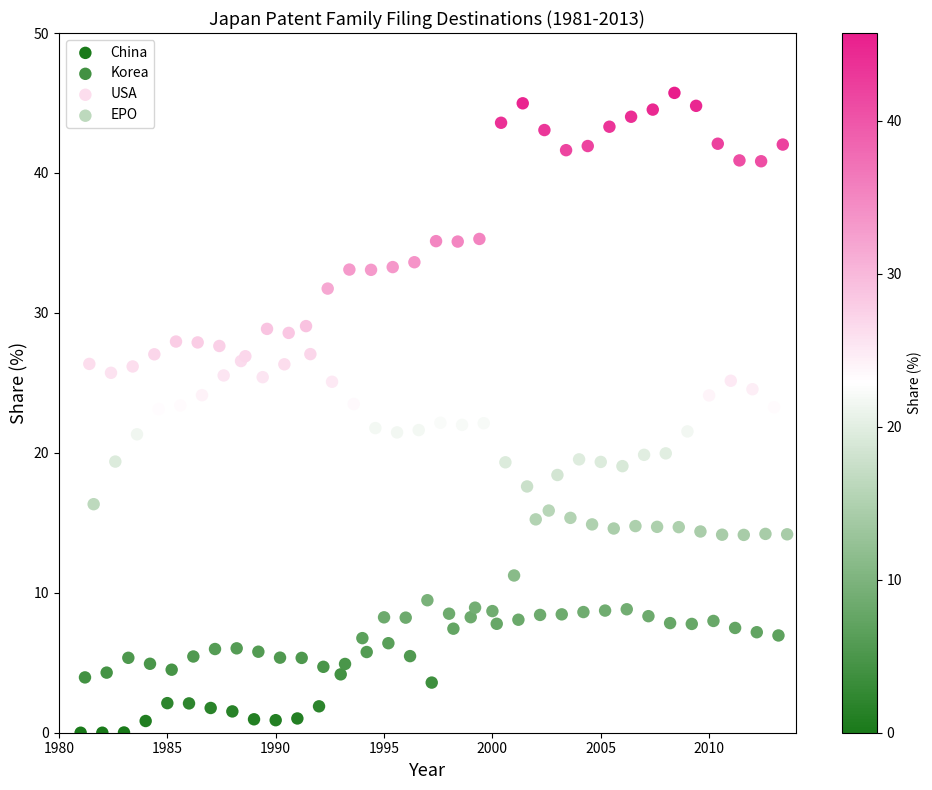

Which series reaches the maximum Y coordinate?

USA